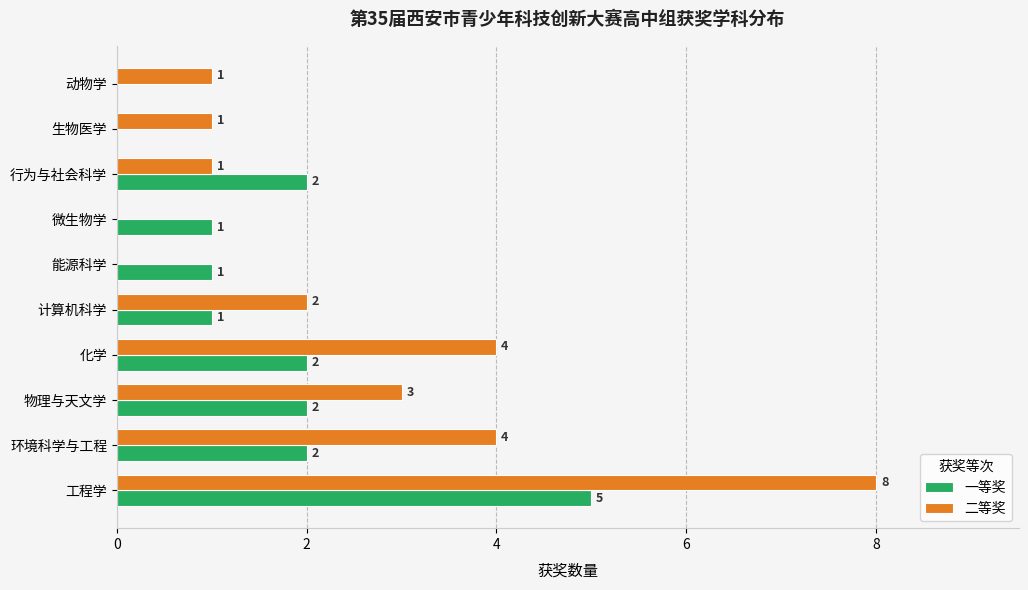

What are all the series names shown in the legend?

一等奖, 二等奖